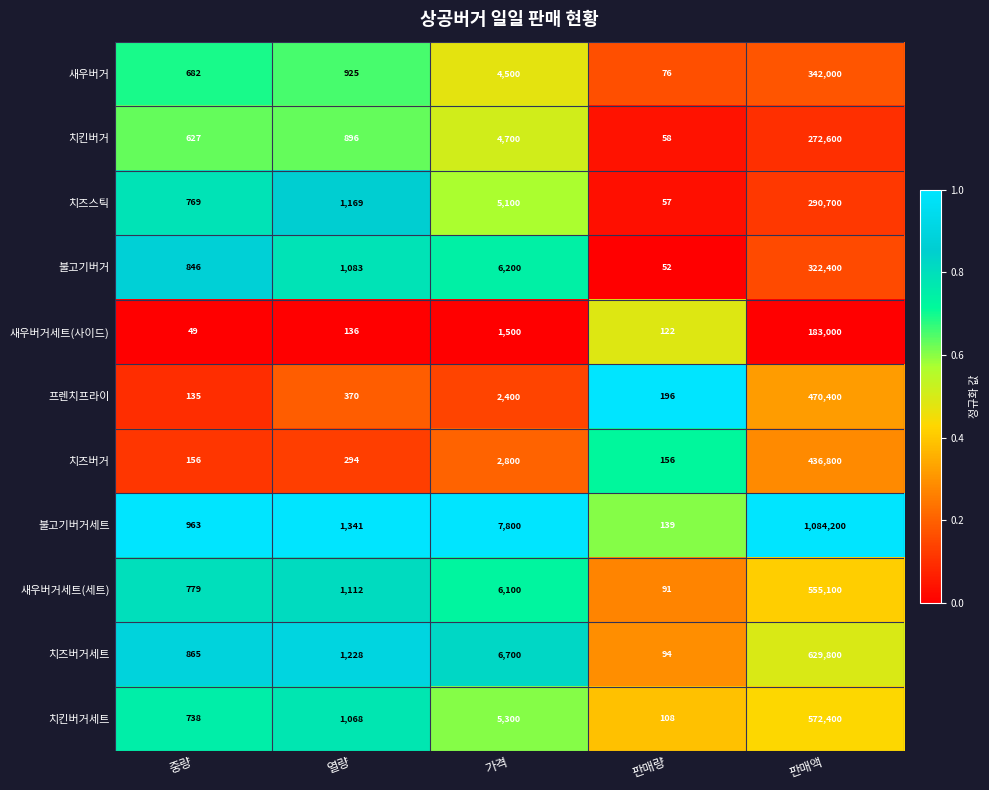

What is the difference between the maximum and minimum values in the 치즈버거 series?

436644